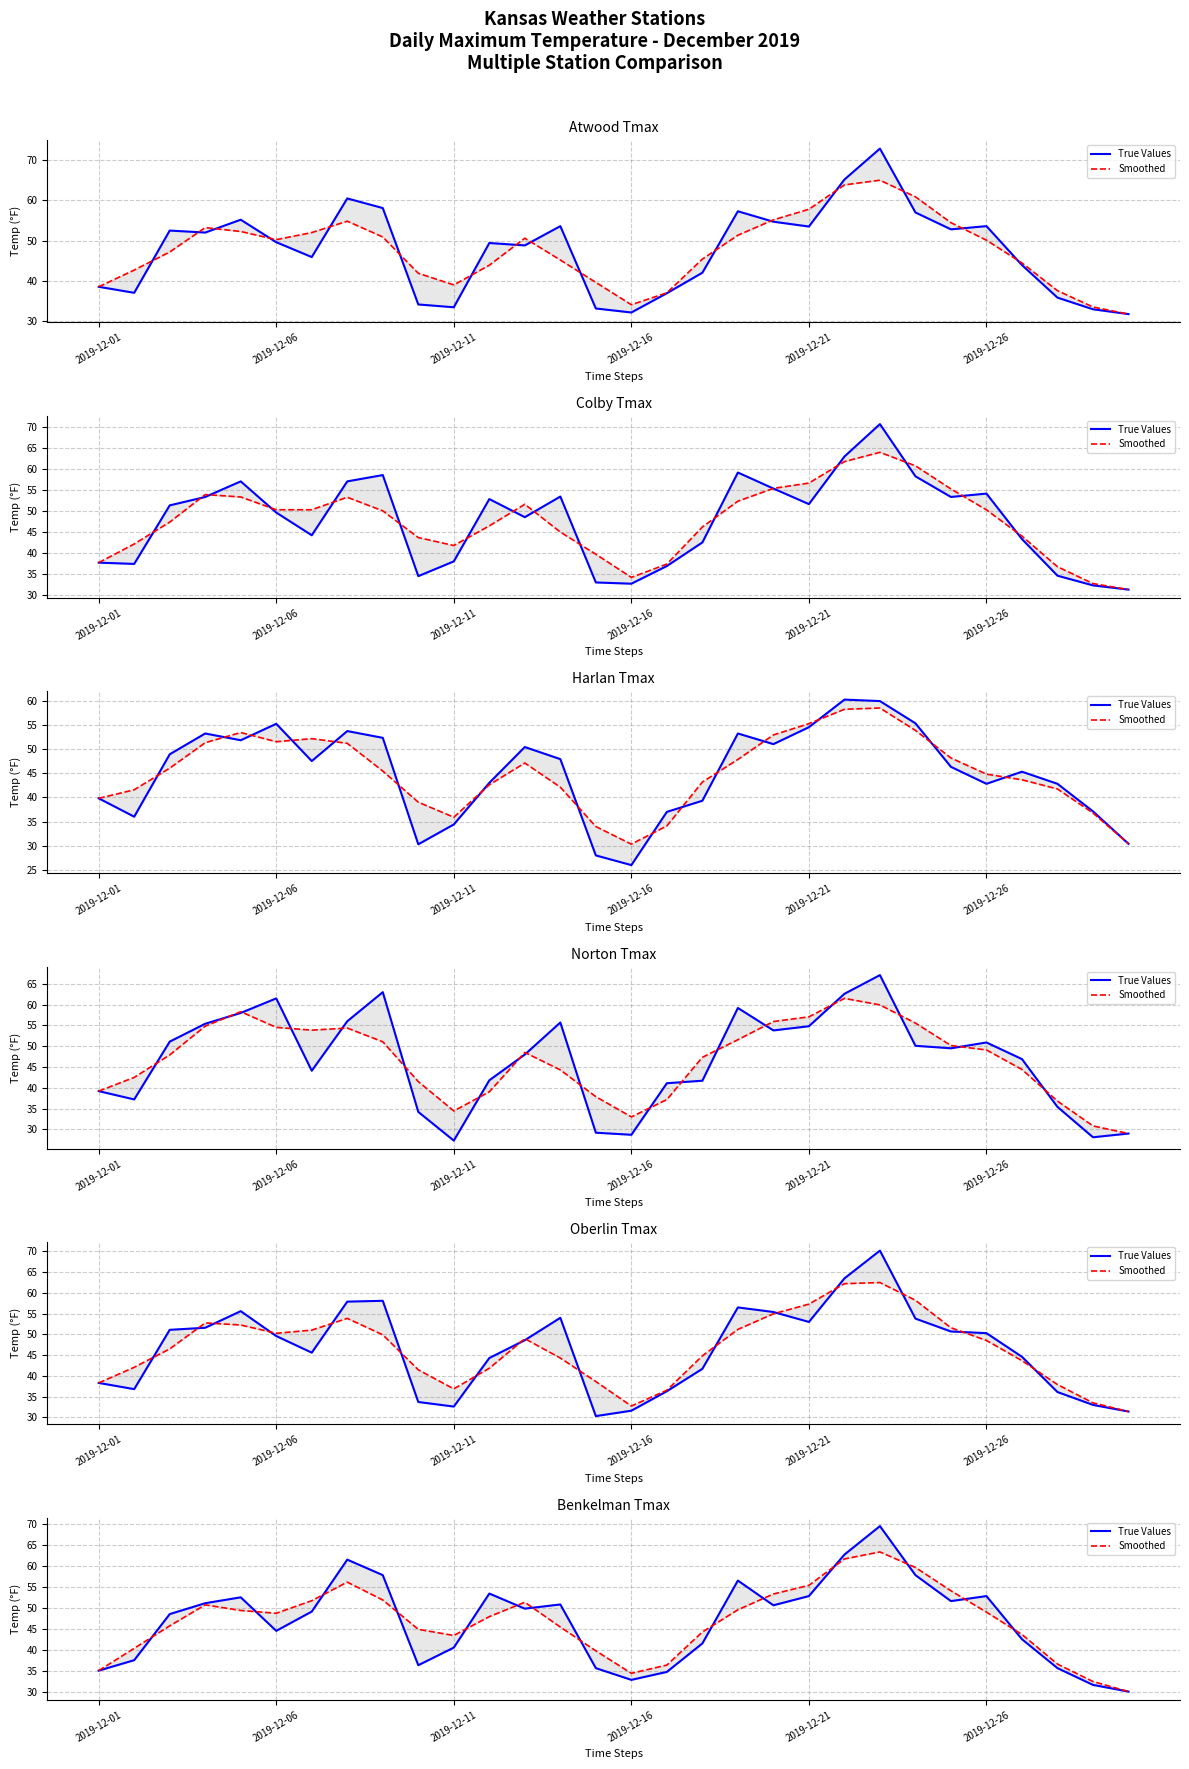

In Smoothed, how many points are higher than both neighbors (excluding endpoints)?

4